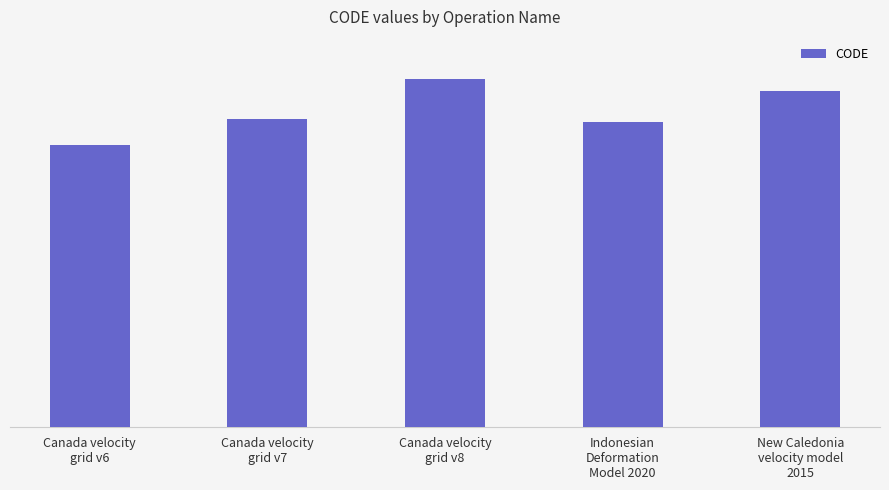

Which category has the highest value across all series?

Canada velocity
grid v8